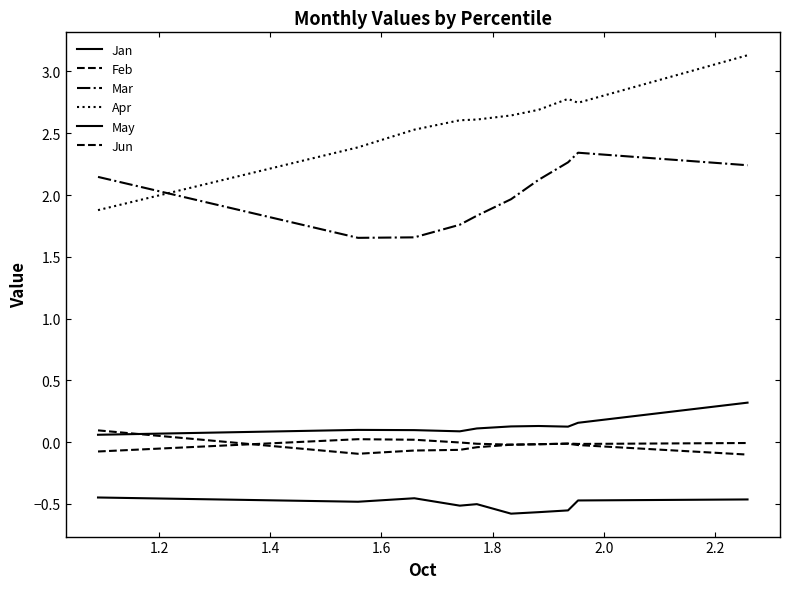

How many lines are shown in the chart?

6